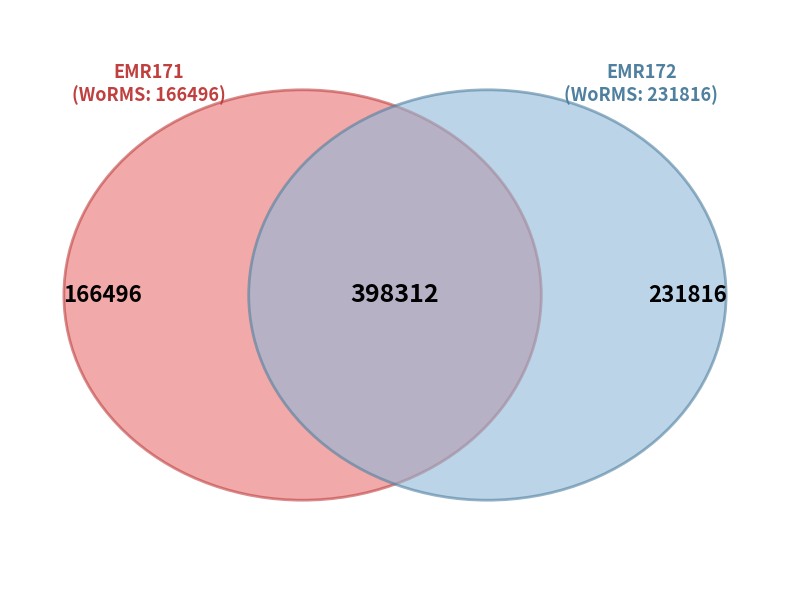

What is the change in value from EMR171 to EMR172?

+65320